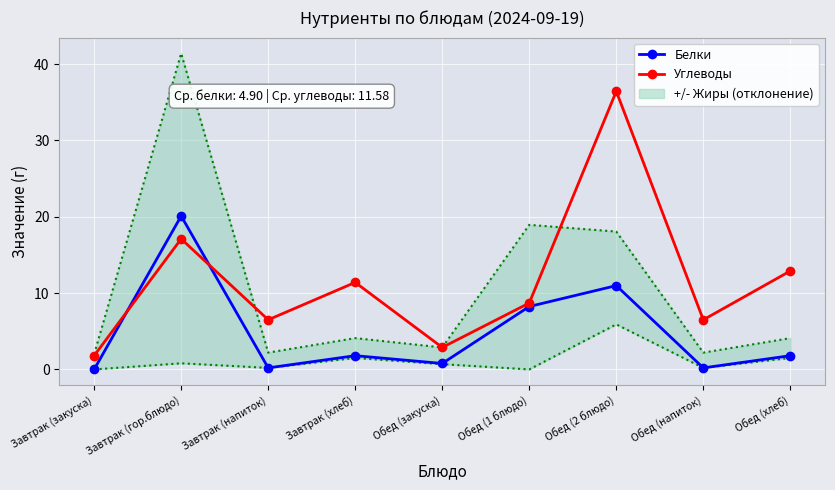

What is the value of the Углеводы point at the 5th from the left?

2.9